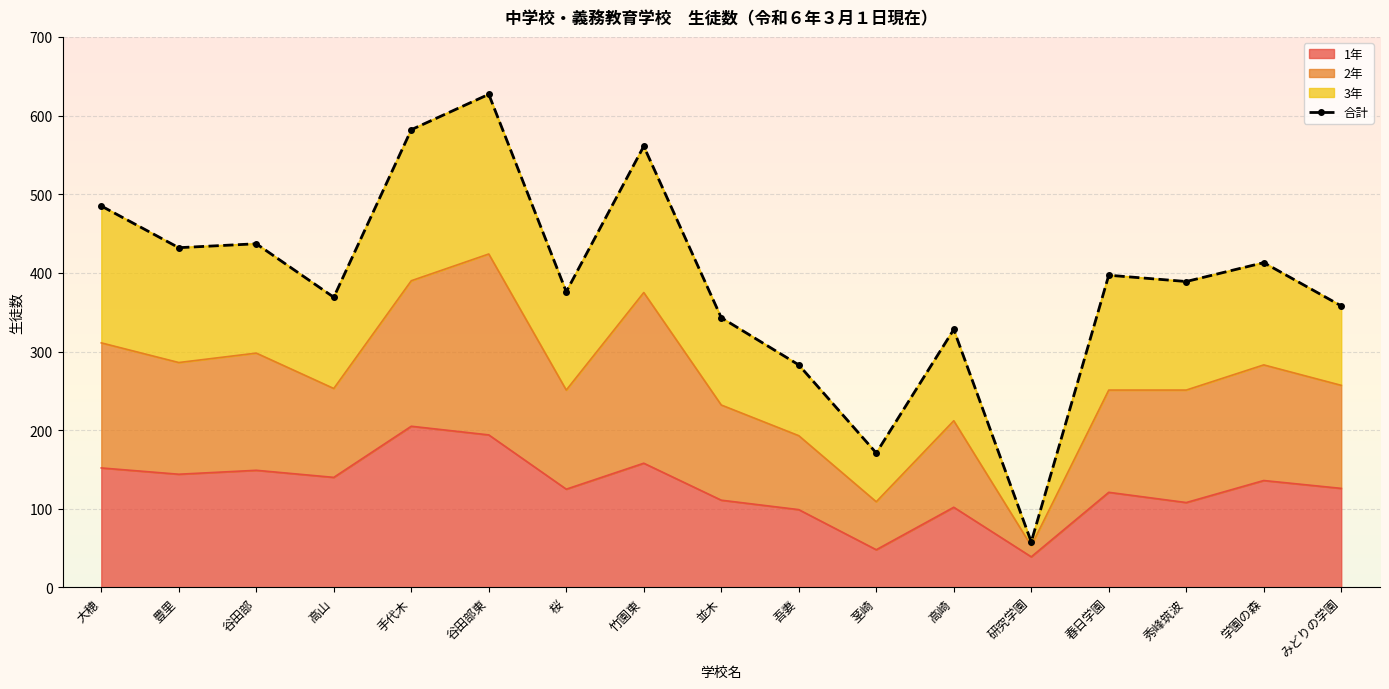

Between 大穂 and 手代木, which is larger?

手代木